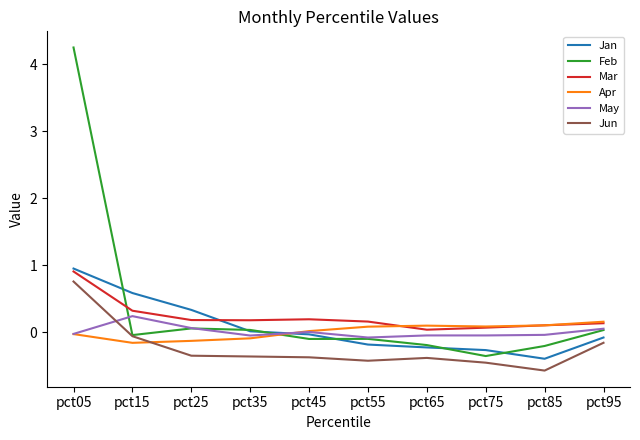

List the series in order of their peak value, lowest first.

Apr, May, Jun, Mar, Jan, Feb